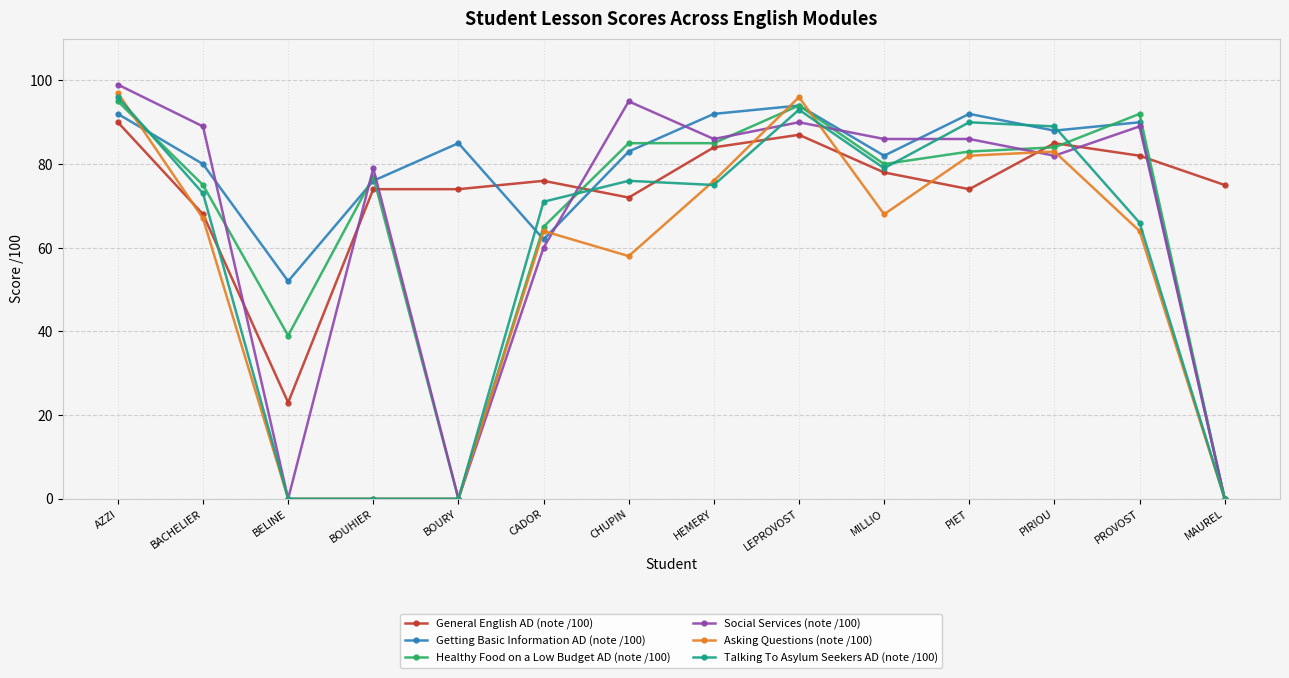

Reading left to right, extract all data points from this chart.

General English AD (note /100): AZZI=90	BACHELIER=68	BELINE=23	BOUHIER=74	BOURY=74	CADOR=76	CHUPIN=72	HEMERY=84	LEPROVOST=87	MILLIO=78	PIET=74	PIRIOU=85	PROVOST=82	MAUREL=75
Getting Basic Information AD (note /100): AZZI=92	BACHELIER=80	BELINE=52	BOUHIER=76	BOURY=85	CADOR=62	CHUPIN=83	HEMERY=92	LEPROVOST=94	MILLIO=82	PIET=92	PIRIOU=88	PROVOST=90	MAUREL=0
Healthy Food on a Low Budget AD (note /100): AZZI=95	BACHELIER=75	BELINE=39	BOUHIER=77	BOURY=0	CADOR=65	CHUPIN=85	HEMERY=85	LEPROVOST=94	MILLIO=80	PIET=83	PIRIOU=84	PROVOST=92	MAUREL=0
Social Services (note /100): AZZI=99	BACHELIER=89	BELINE=0	BOUHIER=79	BOURY=0	CADOR=60	CHUPIN=95	HEMERY=86	LEPROVOST=90	MILLIO=86	PIET=86	PIRIOU=82	PROVOST=89	MAUREL=0
Asking Questions (note /100): AZZI=97	BACHELIER=67	BELINE=0	BOUHIER=0	BOURY=0	CADOR=64	CHUPIN=58	HEMERY=76	LEPROVOST=96	MILLIO=68	PIET=82	PIRIOU=83	PROVOST=64	MAUREL=0
Talking To Asylum Seekers AD (note /100): AZZI=96	BACHELIER=73	BELINE=0	BOUHIER=0	BOURY=0	CADOR=71	CHUPIN=76	HEMERY=75	LEPROVOST=93	MILLIO=79	PIET=90	PIRIOU=89	PROVOST=66	MAUREL=0